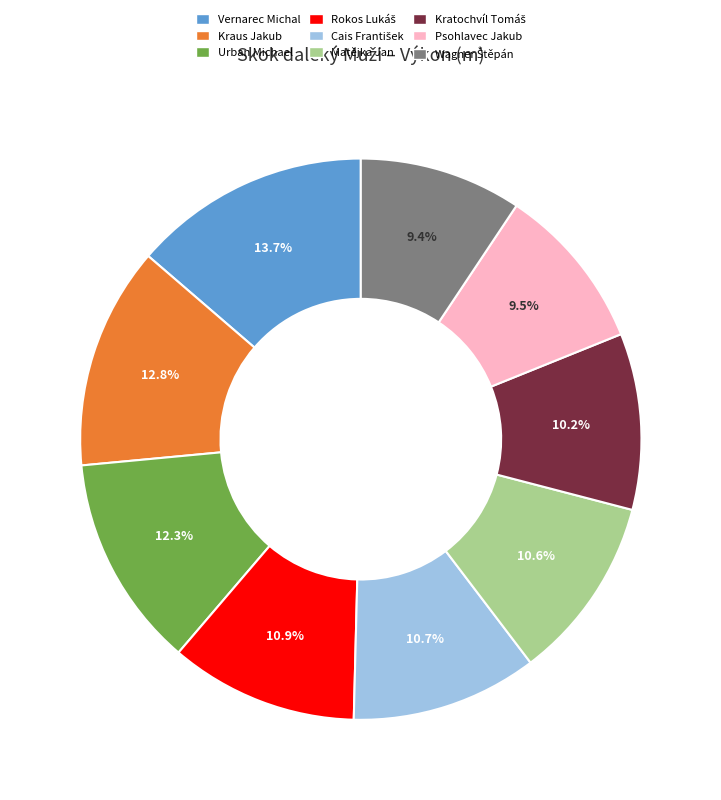

Approximately how many times larger is the value at Urban Michael compared to Vernarec Michal?

0.9